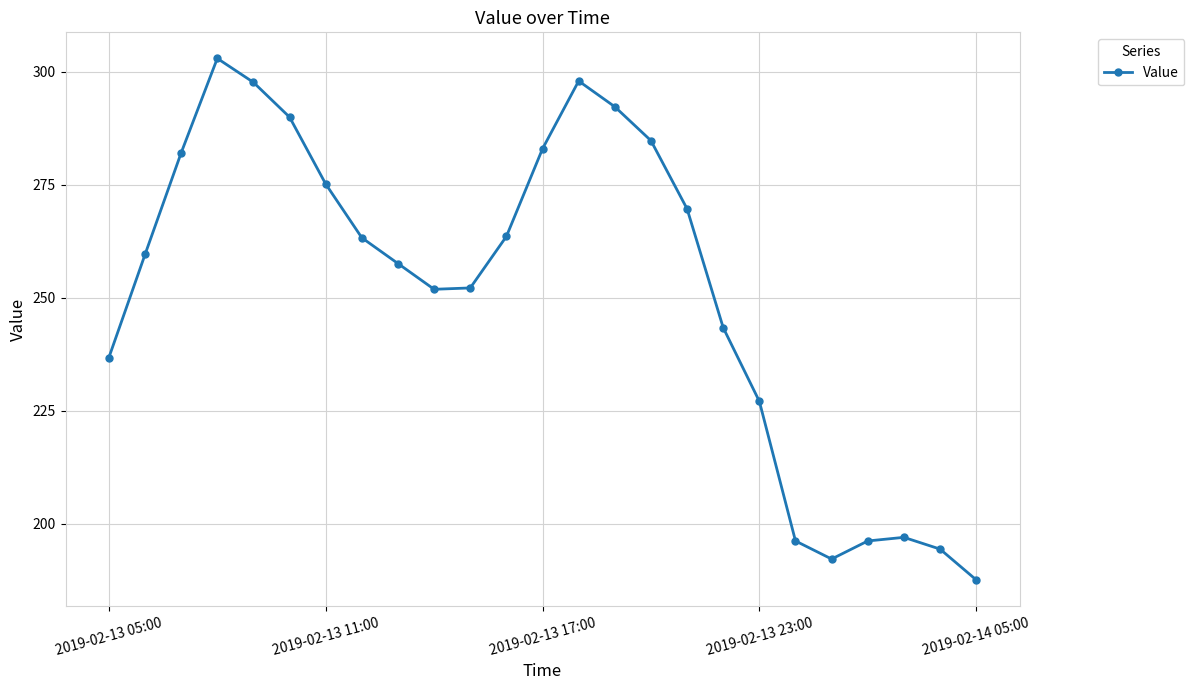

How many interior local valleys (lower than both neighbors) does the data have?

2